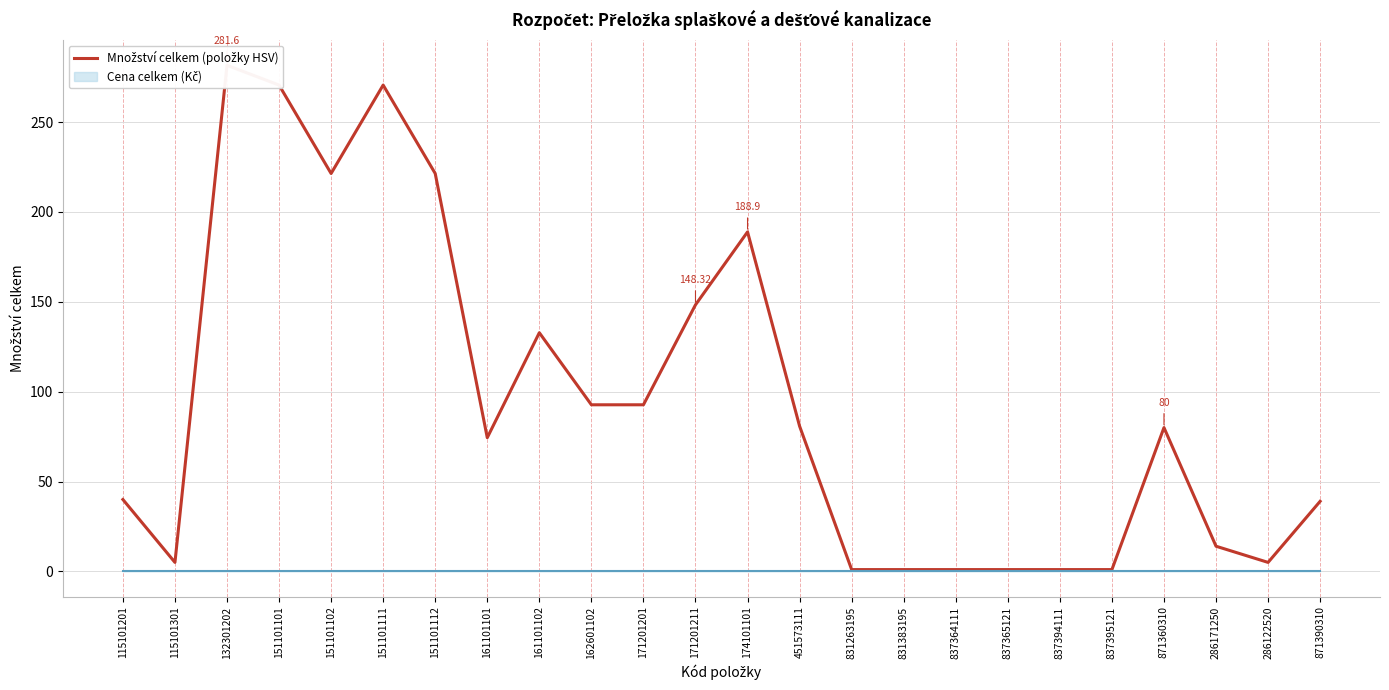

What is the value of the 2nd point from the left?

5.0